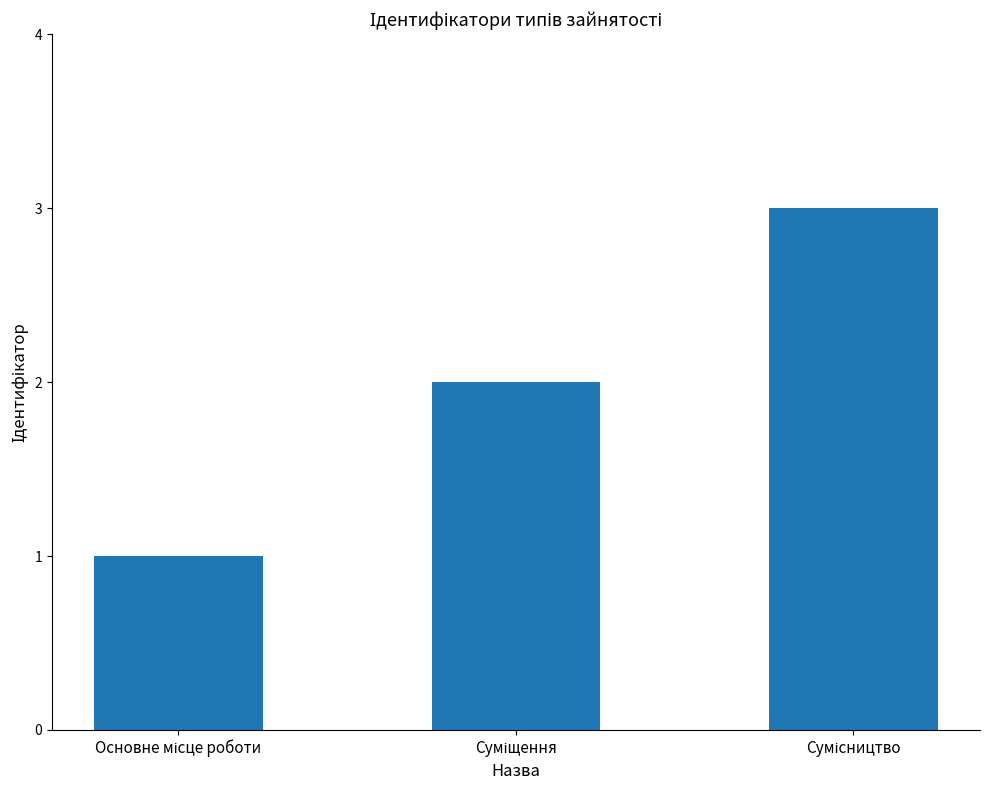

What is the sum of all values?

6